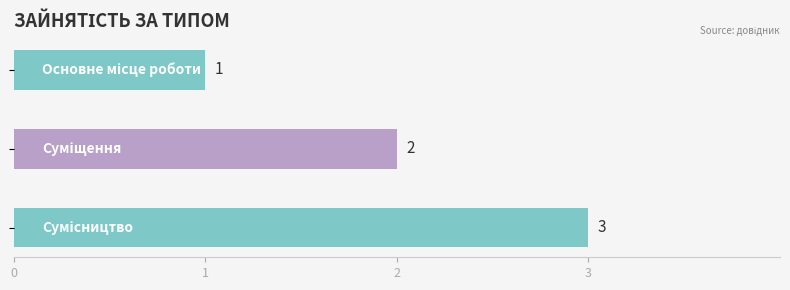

How many values are below 2?

1